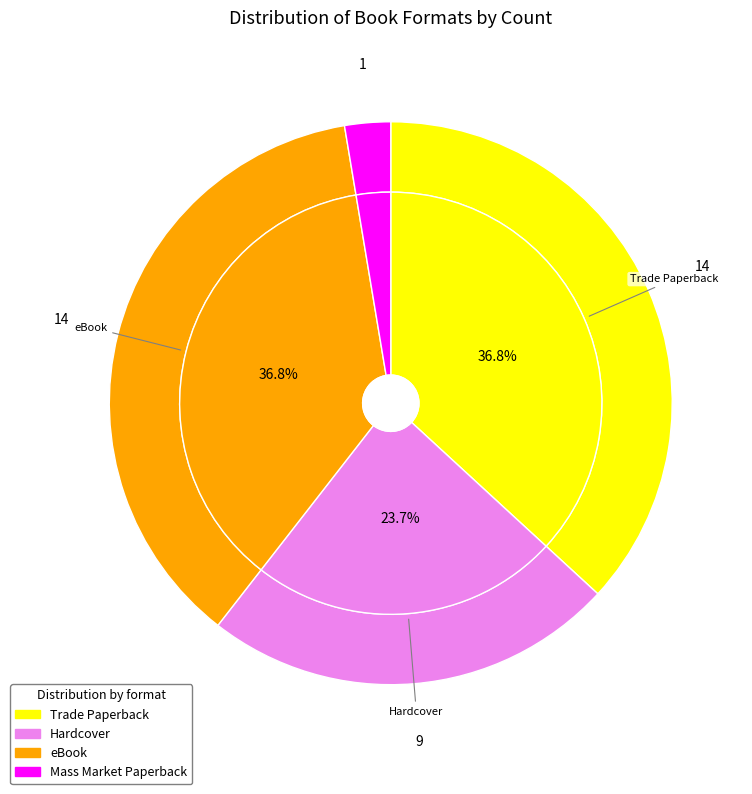

To the nearest percent, what portion does Trade Paperback represent?

37%